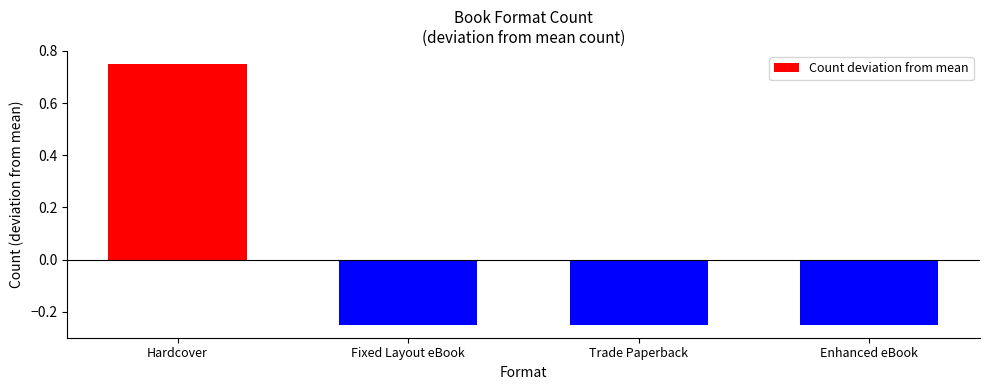

How many data points are less than 0?

3